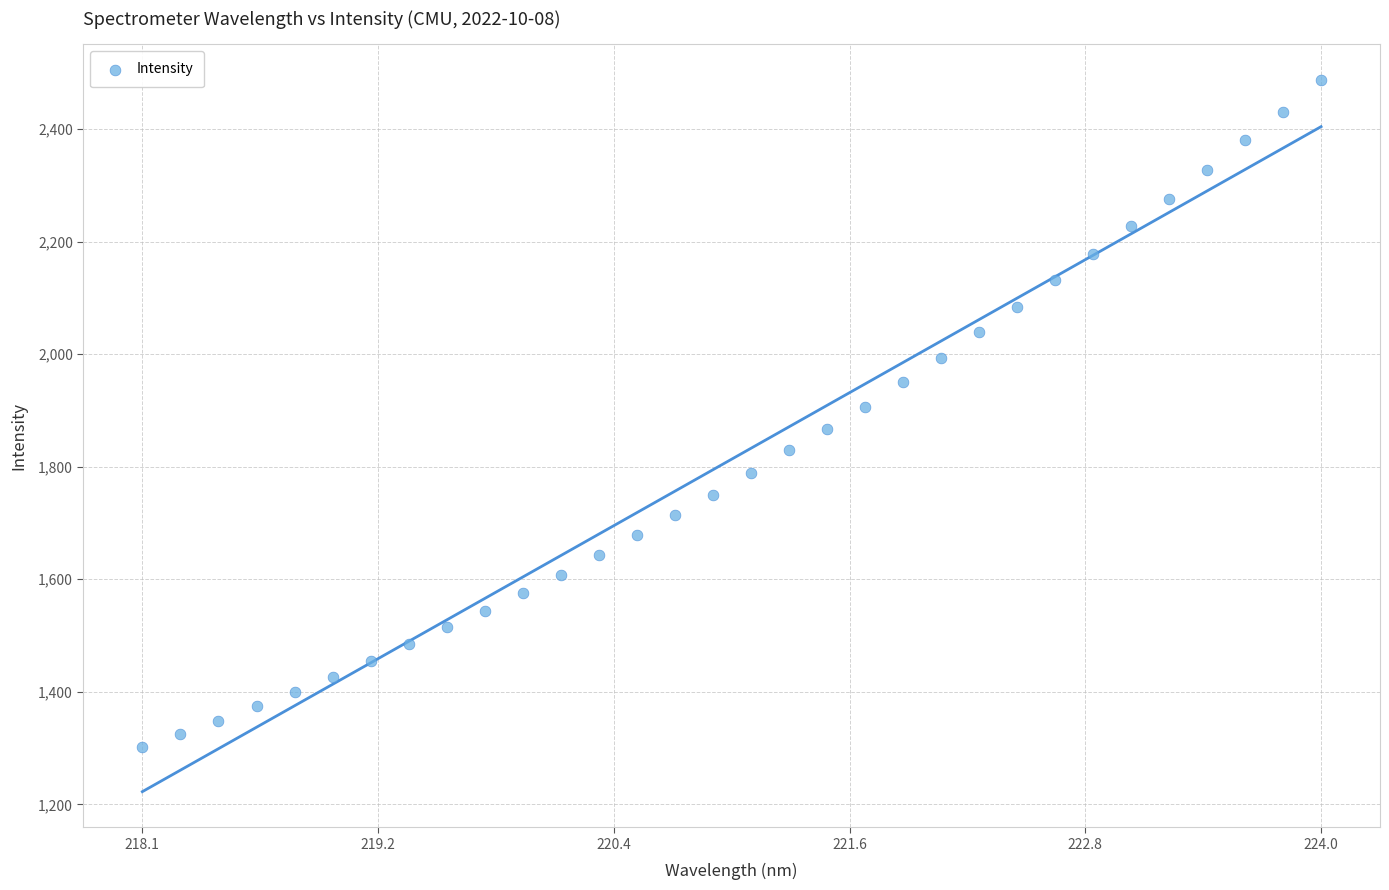

What is the range of X values (max minus min)?

5.9